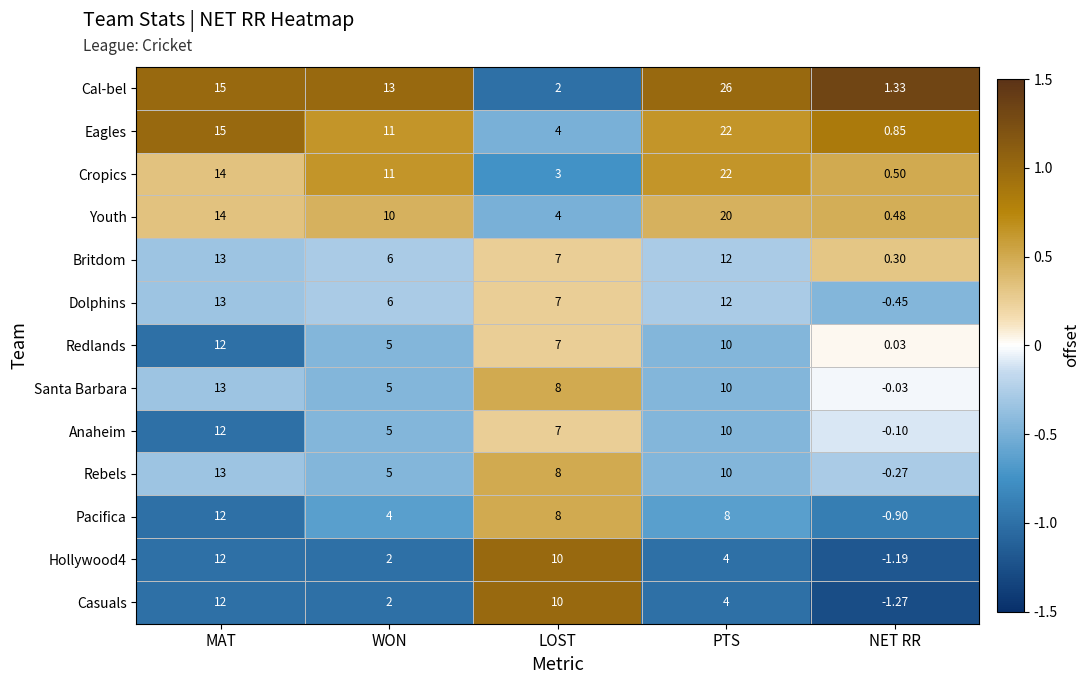

Which category has the lowest value in the Cal-bel series?

NET RR